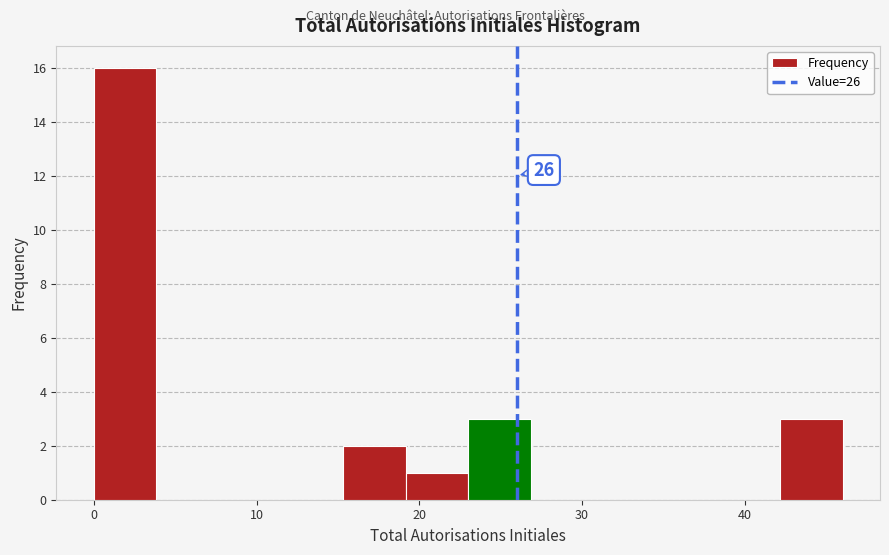

Read against the x-axis, roughly where is the centre of the tallest bar?

2